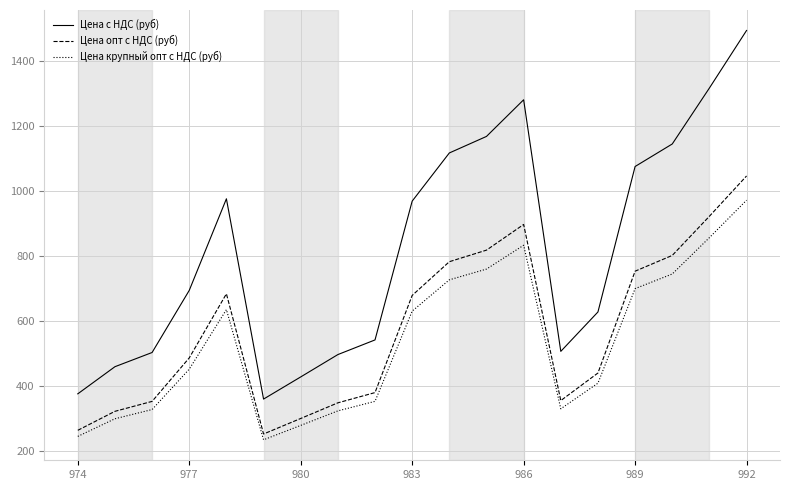

Which series has the largest total across all categories?

Цена с НДС (руб)